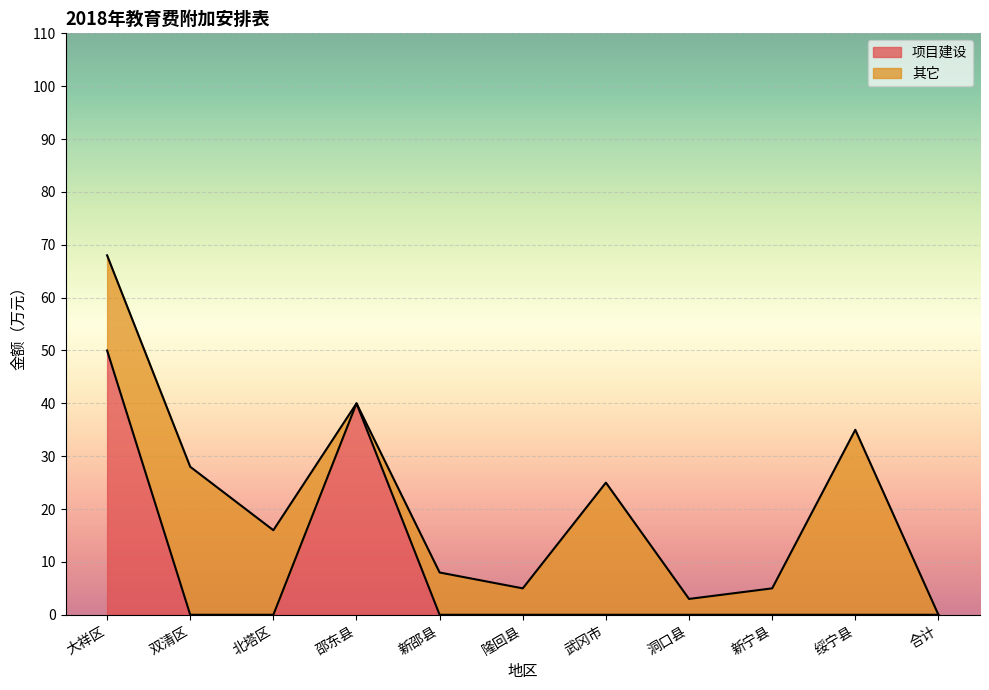

Between 大祥区 and 合计, which is larger?

大祥区